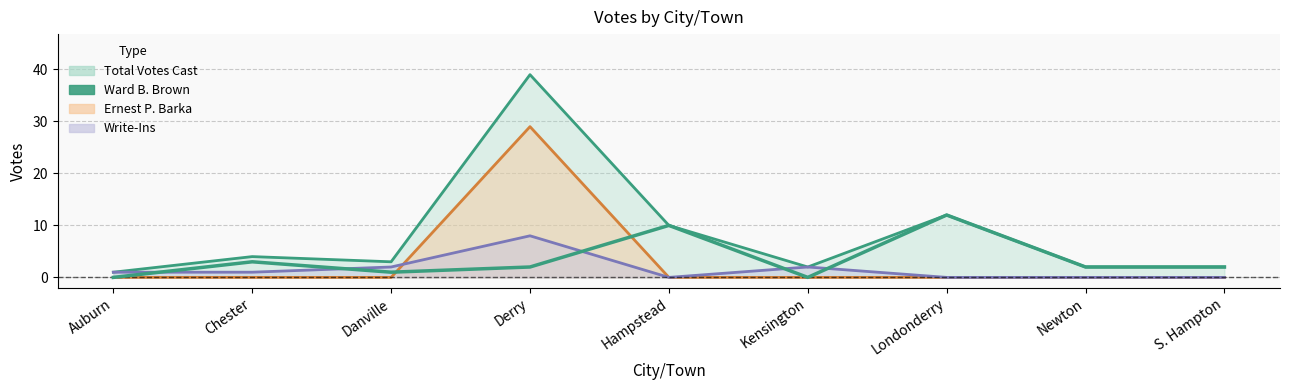

What is the average value?

4